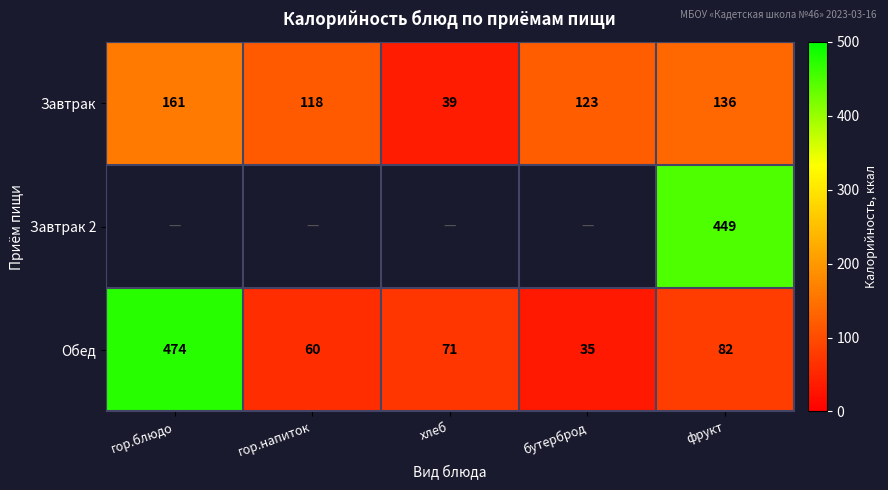

How many data points does each series have?

5